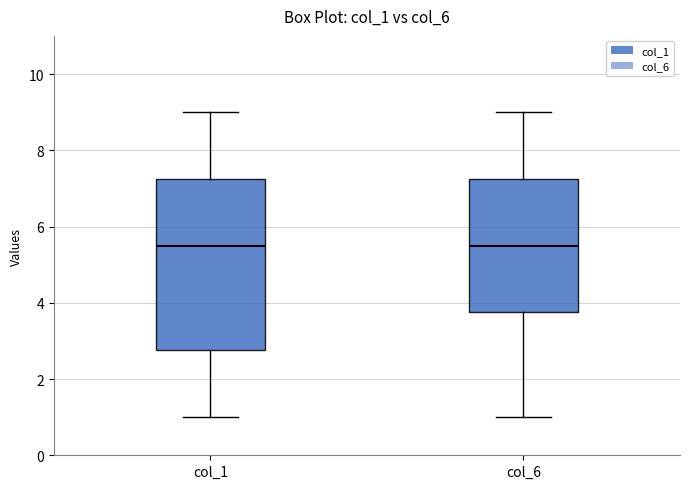

Reading left to right, transcribe this box plot: for each box, give where its median line is, the range the box spans, and where its two whiskers end, as read against the y-axis. The values are not printed on the chart, so give them approximately, as read against the axis.

col_1: median 5.6, box 2.8 to 7.2, whiskers 1.0 to 9.0
col_6: median 5.6, box 3.8 to 7.2, whiskers 1.0 to 9.0